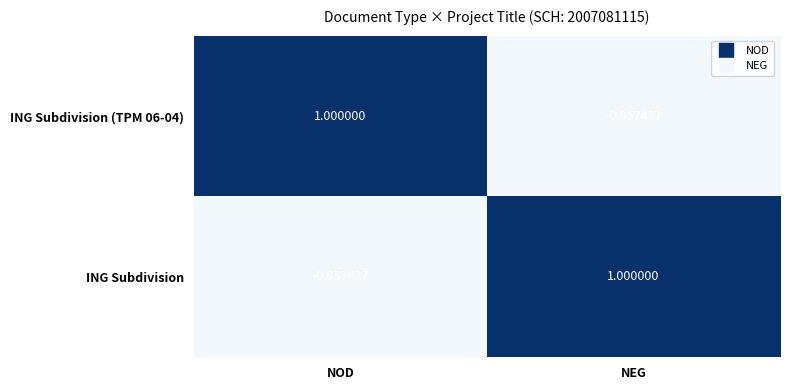

Where is ING Subdivision nearest to the value 0?

NOD